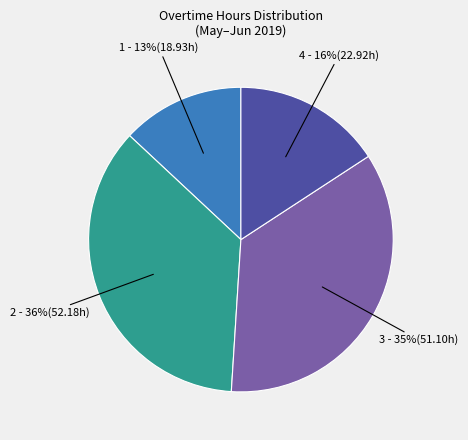

To the nearest percent, what is the difference between the largest and smallest slice percentages?

23%